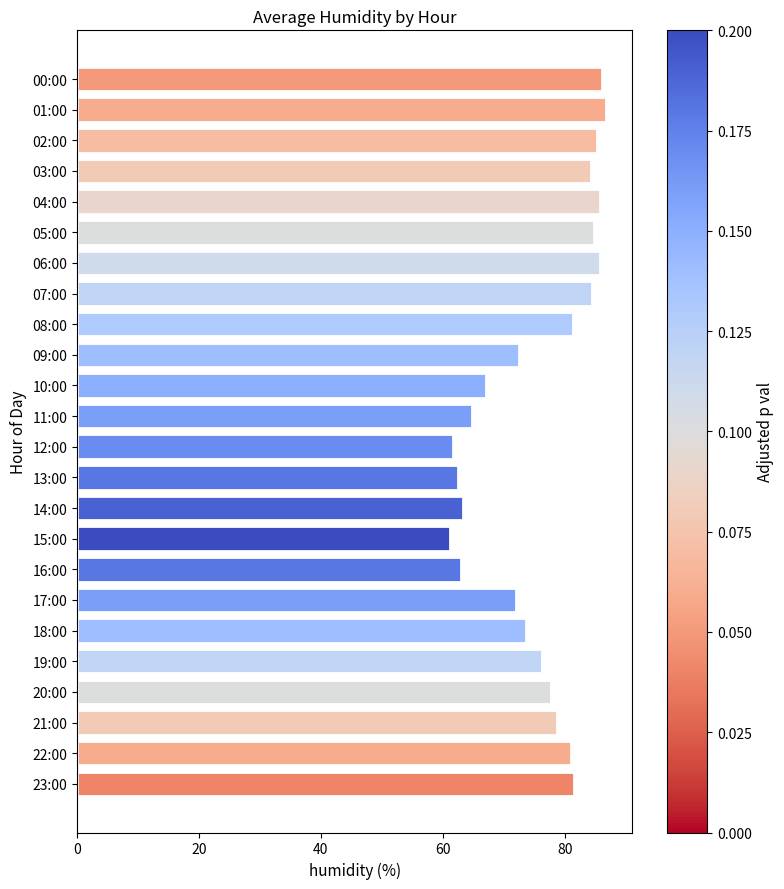

Is it true that the value at 04:00 is 146.1?

False